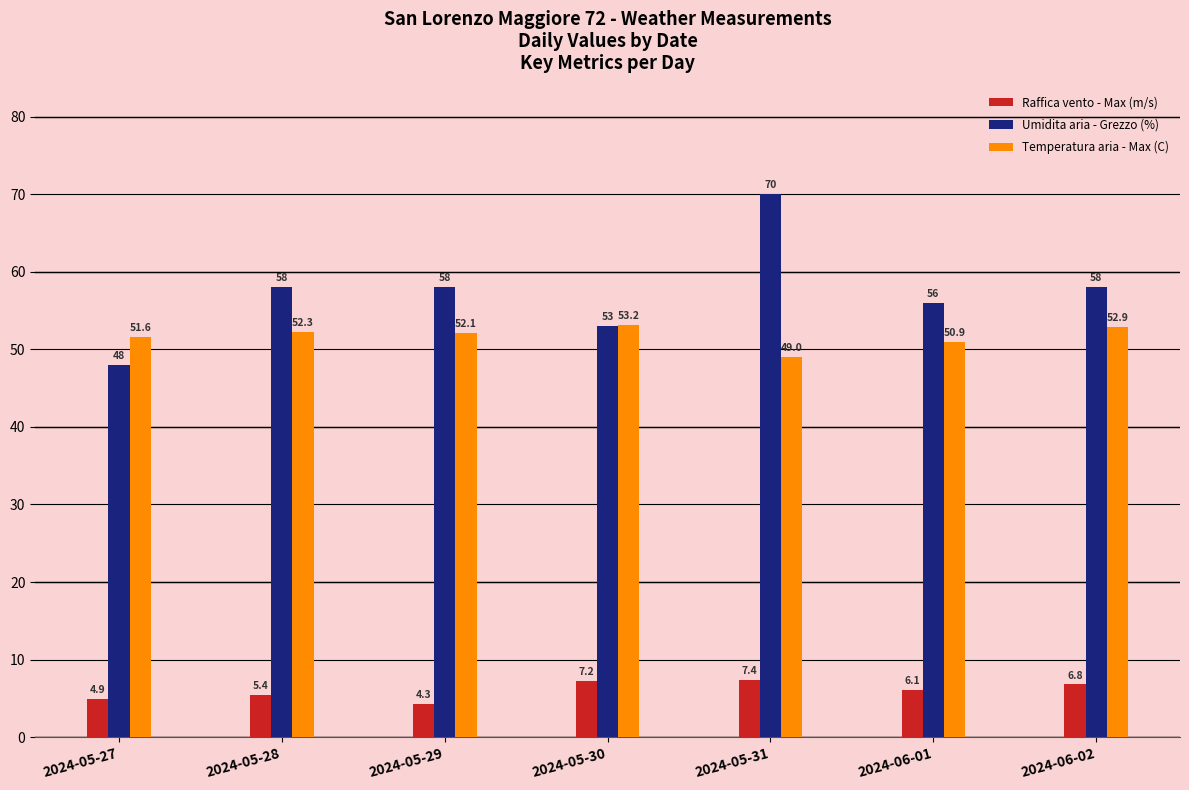

Is the value of Temperatura aria - Max (C) at 2024-05-28 greater than the value of Raffica vento - Max (m/s) at 2024-06-01?

Yes